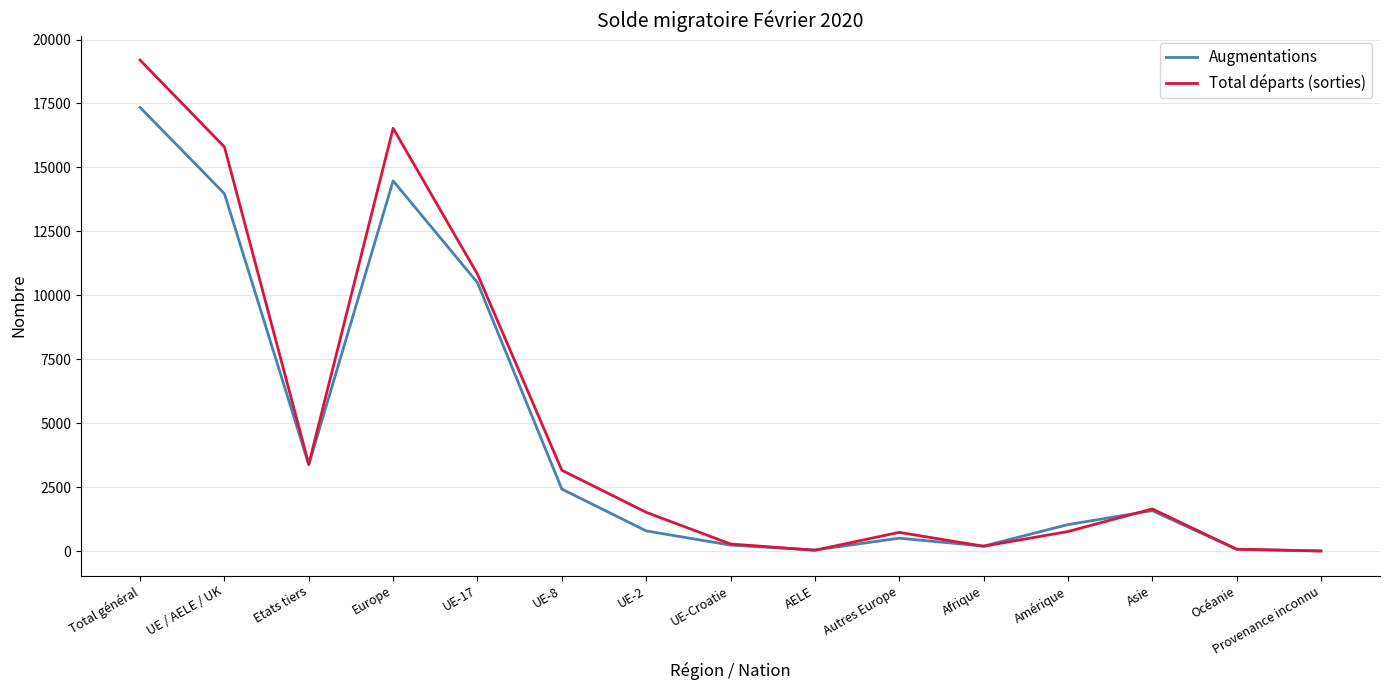

List the series in order of their peak value, lowest first.

Augmentations, Total départs (sorties)